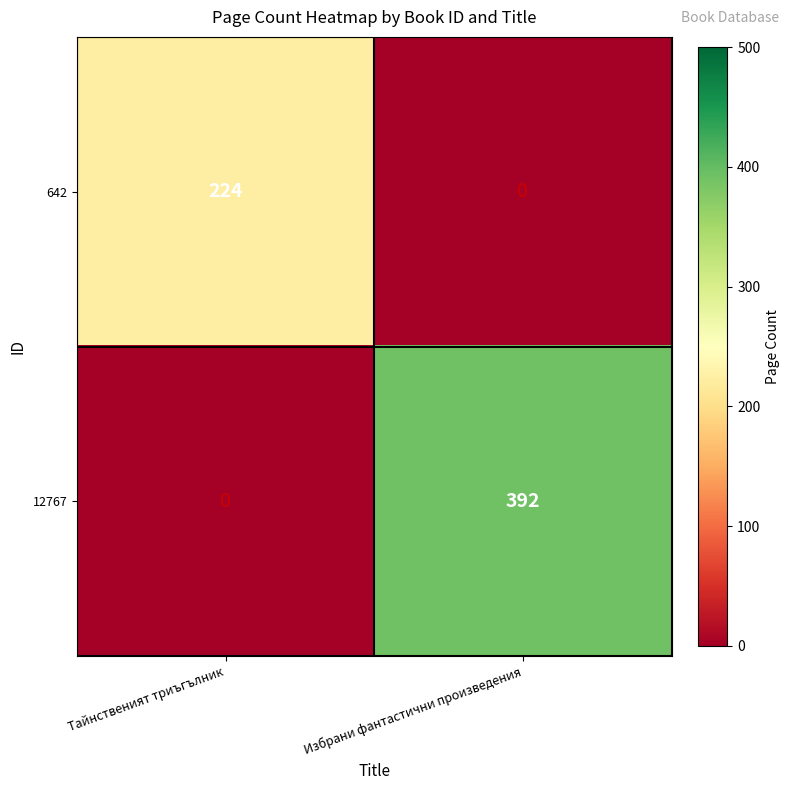

What value does the 12767 series have at Избрани фантастични произведения, to the nearest 50?

400